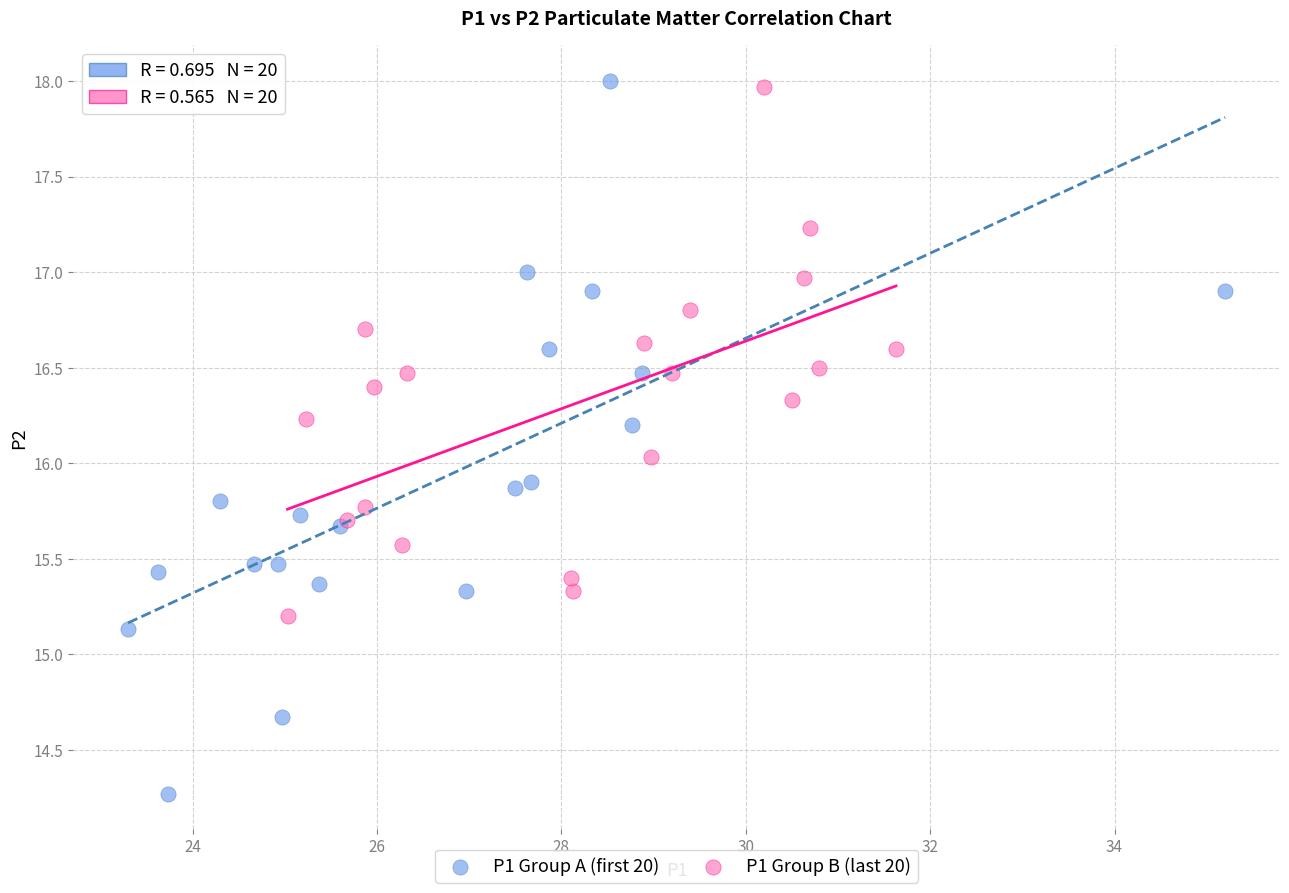

Which series has the largest Y range (max minus min)?

P1 Group A (first 20)